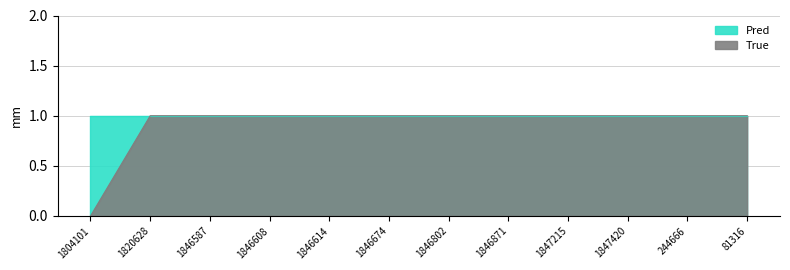

Rank the categories by value from highest to lowest.

1820628, 1846587, 1846608, 1846614, 1846674, 1846802, 1846871, 1847215, 1847420, 244666, 81316, 1804101